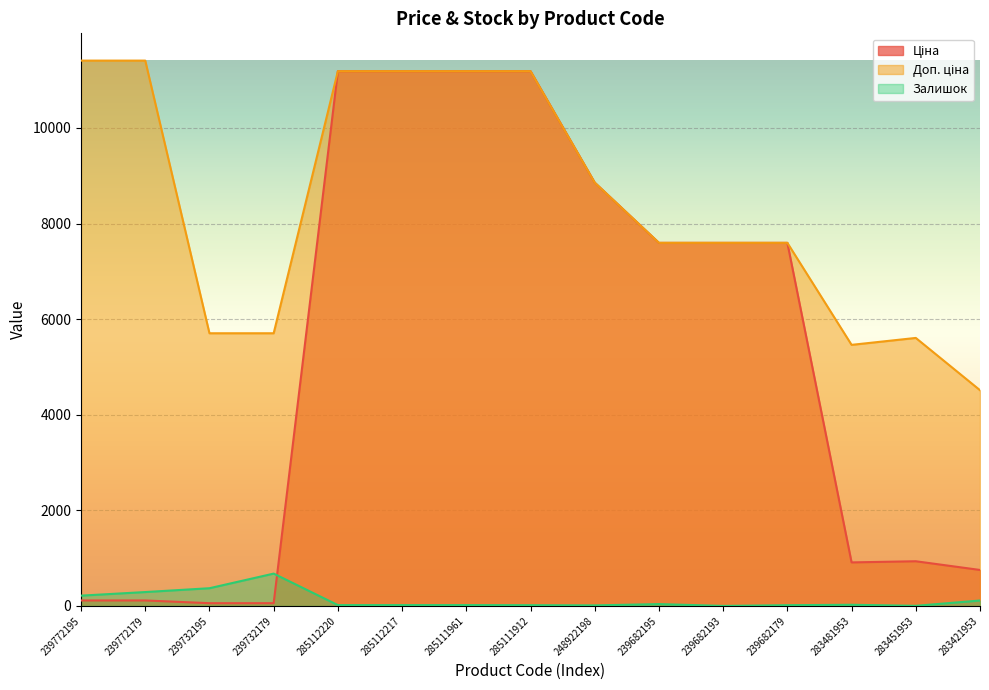

List the series in order of their overall mean, lowest first.

Залишок, Ціна, Доп. ціна